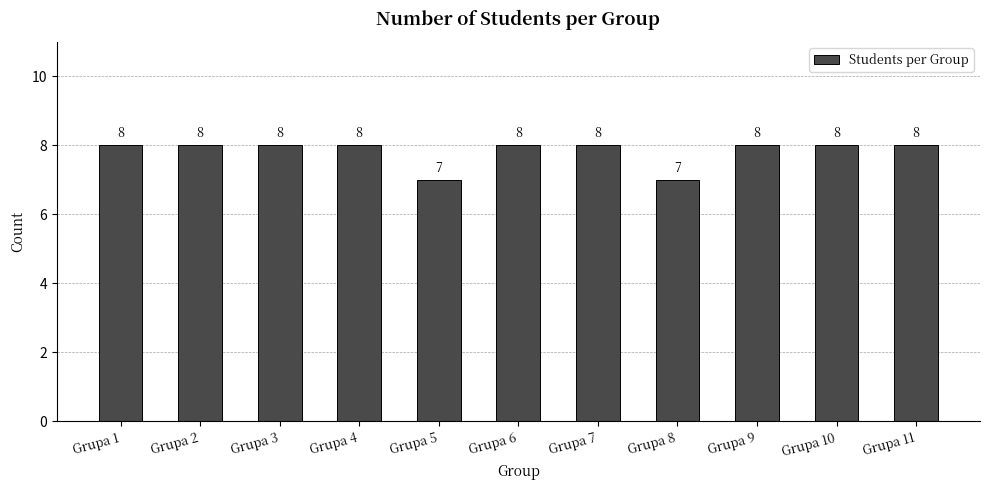

Approximately how many times larger is the value at Grupa 1 compared to Grupa 3?

1.0